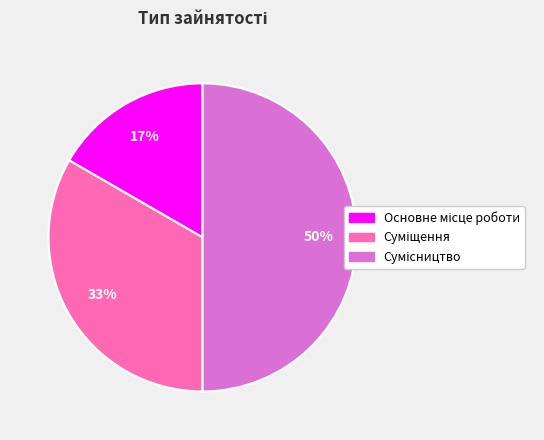

To the nearest percent, what is the difference between the largest and smallest slice percentages?

33%